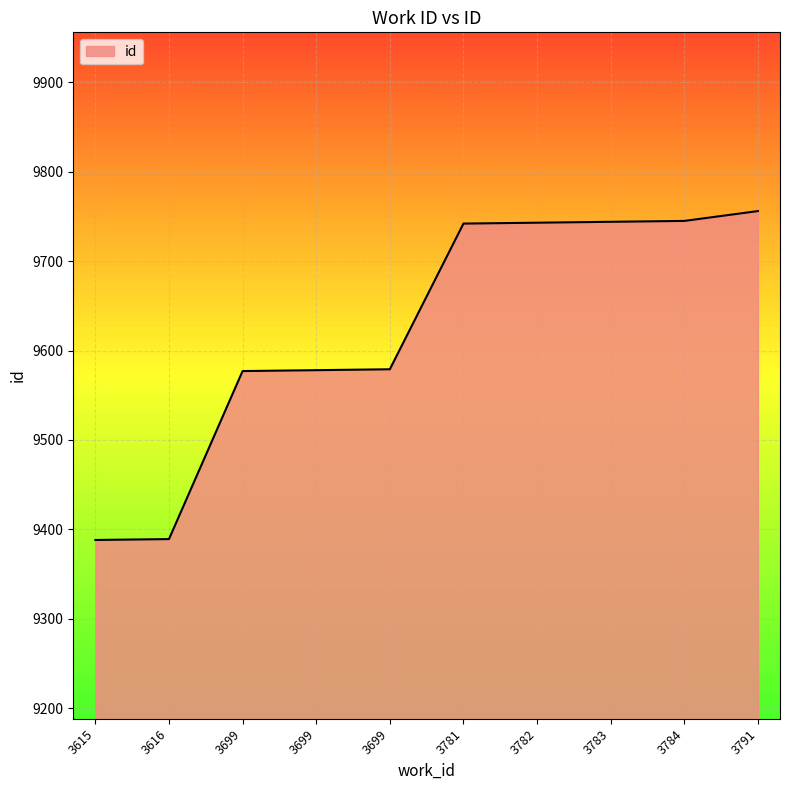

Does the chart display data point markers on the line(s)?

No